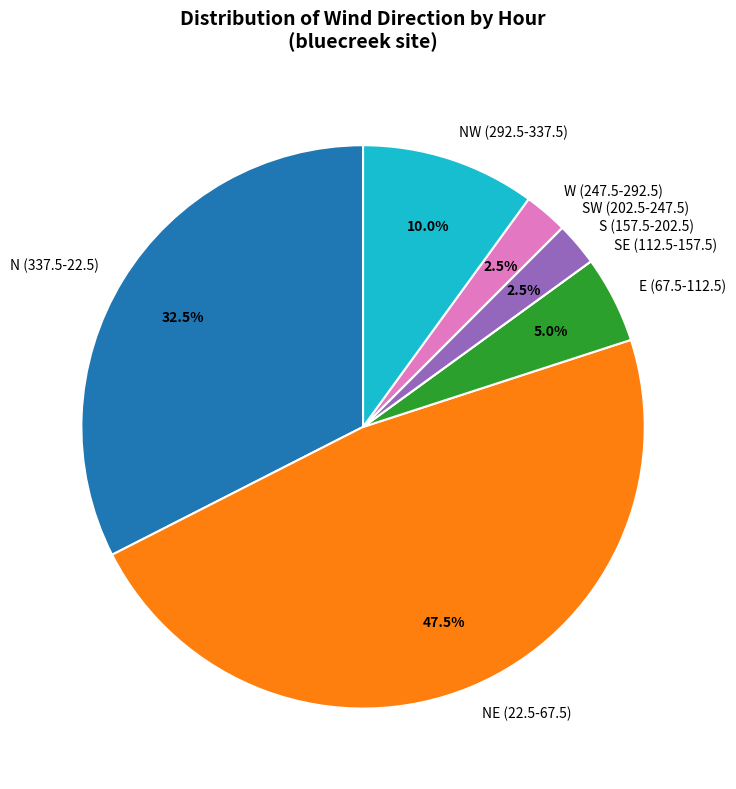

Which slice is the largest?

NE (22.5-67.5)